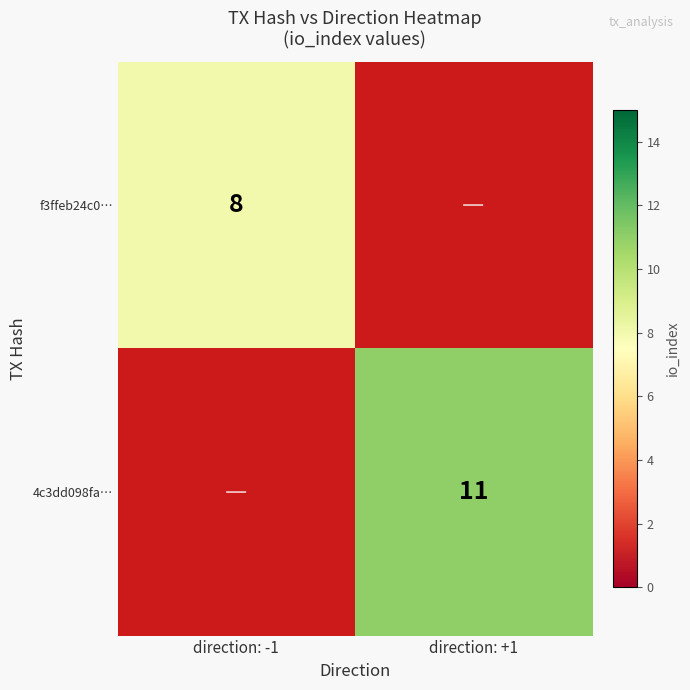

The 4c3dd098fa… series shows 6 at direction: +1. True or false?

False